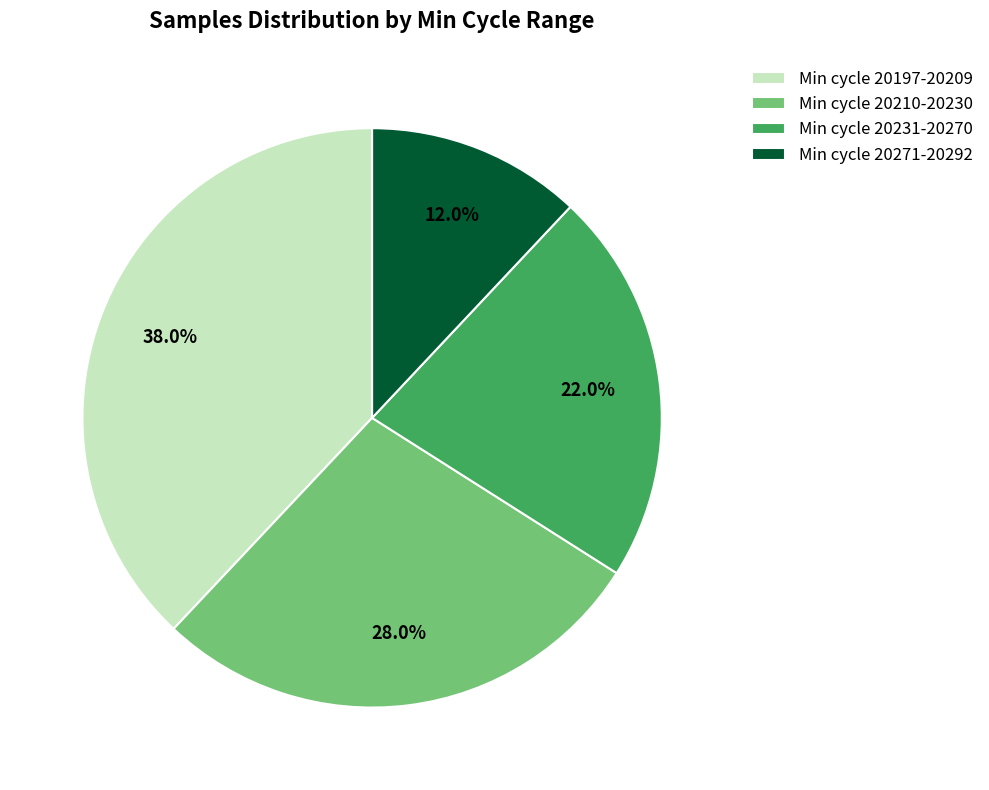

How many slices are in this pie chart?

4